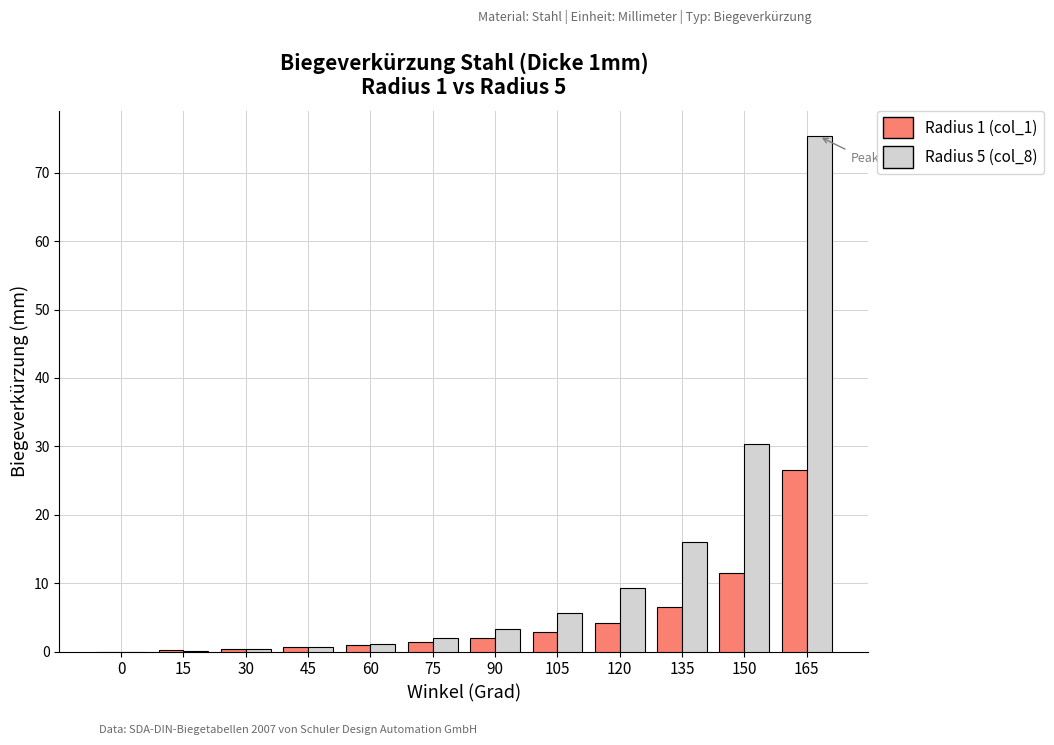

Which series changed the most between 60 and 105?

Radius 5 (col_8)